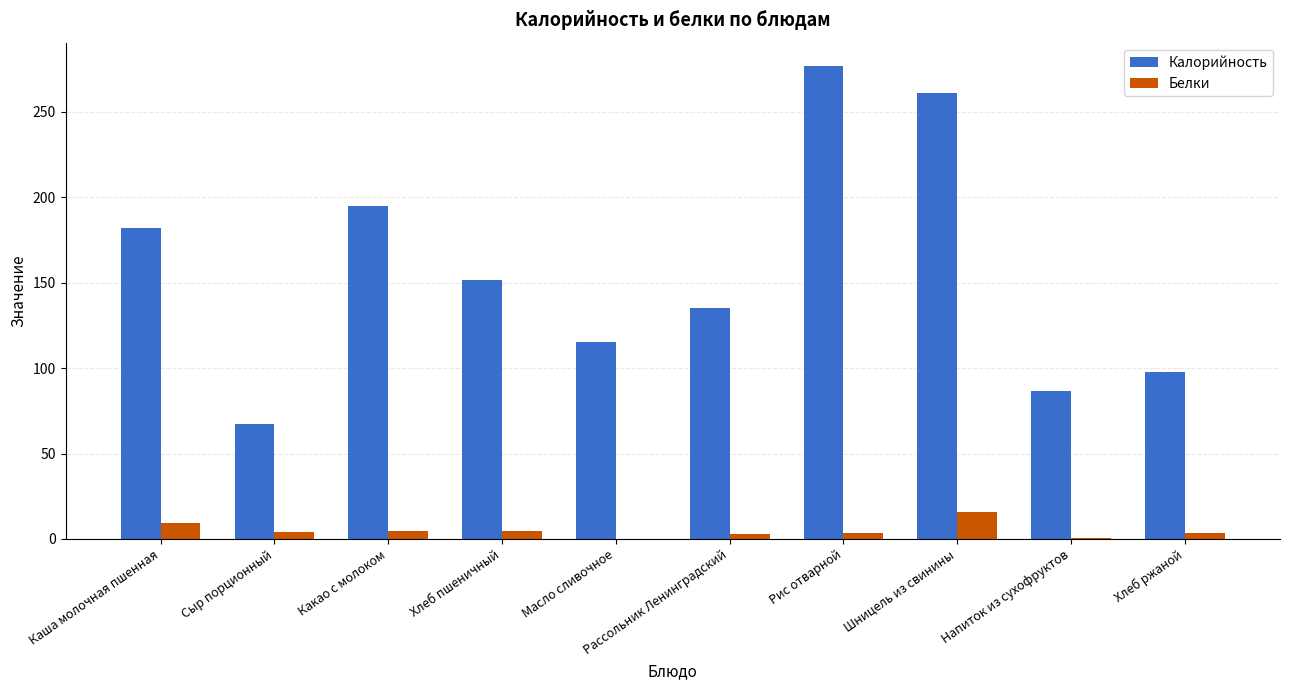

Which series changed the most between Рассольник Ленинградский and Шницель из свинины?

Калорийность